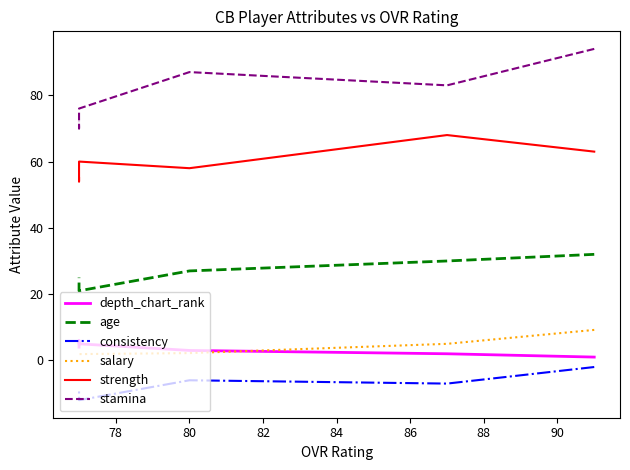

List the series in order of their peak value, lowest first.

consistency, depth_chart_rank, salary, age, strength, stamina